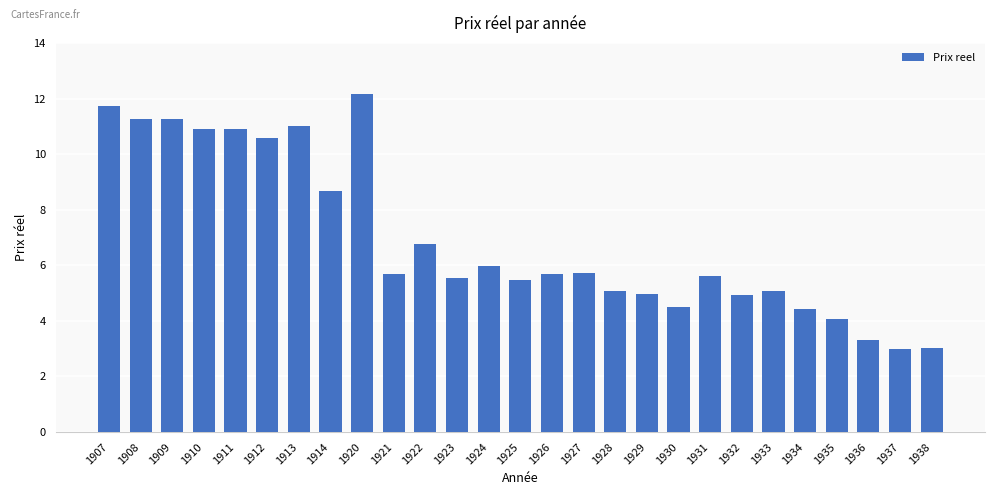

The value at 1932 is 4.9. True or false?

True